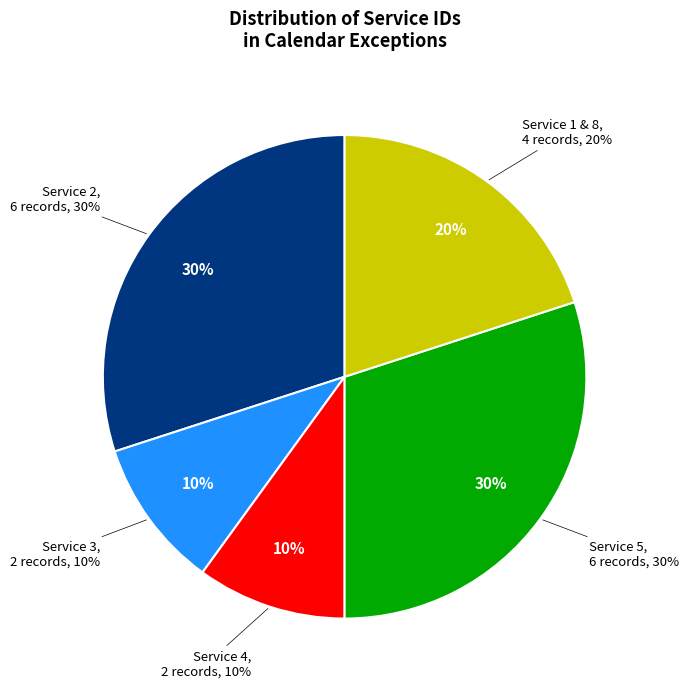

Rank the categories by value from highest to lowest.

Service 2, Service 5, Service 1 & 8, Service 3, Service 4